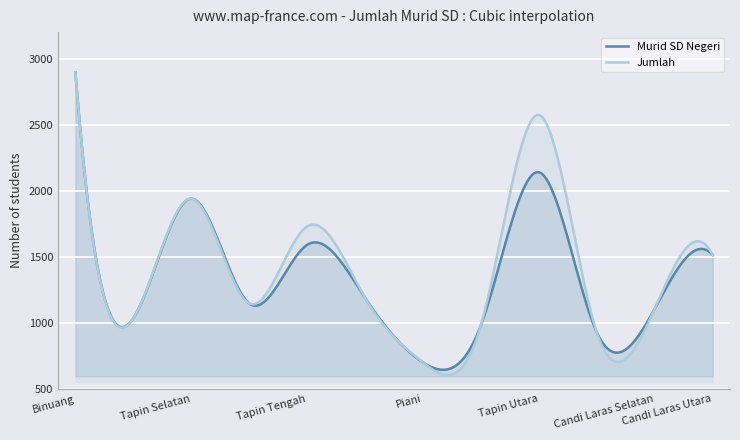

Which category has the highest value in the Murid SD Negeri series?

Binuang